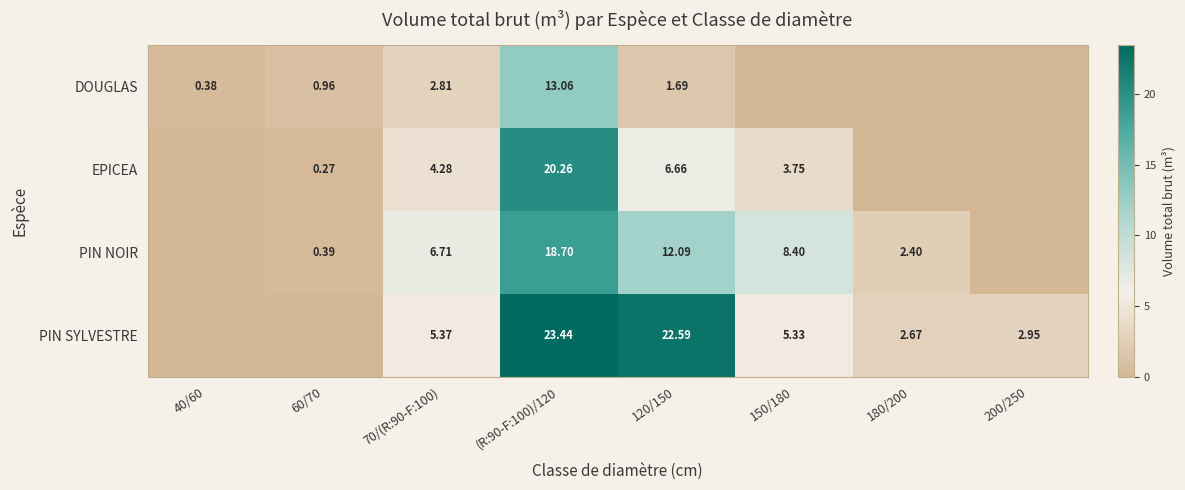

What is the difference between the highest and lowest values at 200/250?

3.0